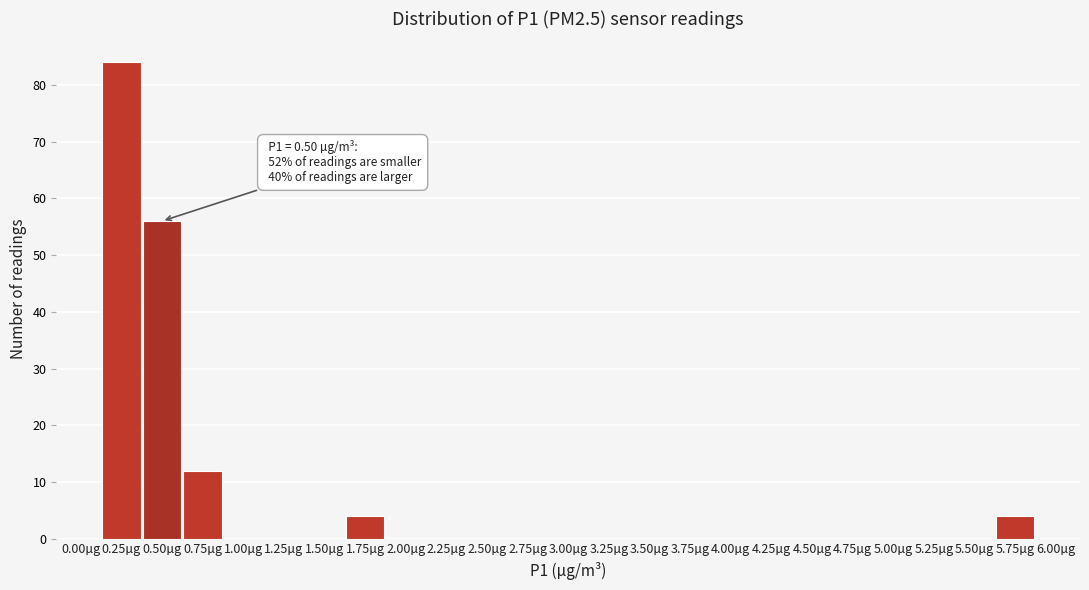

Reading right to left, transcribe all the data shown in this chart.

6.00µg=0	5.75µg=4	5.50µg=0	5.25µg=0	5.00µg=0	4.75µg=0	4.50µg=0	4.25µg=0	4.00µg=0	3.75µg=0	3.50µg=0	3.25µg=0	3.00µg=0	2.75µg=0	2.50µg=0	2.25µg=0	2.00µg=0	1.75µg=4	1.50µg=0	1.25µg=0	1.00µg=0	0.75µg=12	0.50µg=56	0.25µg=84	0.00µg=0